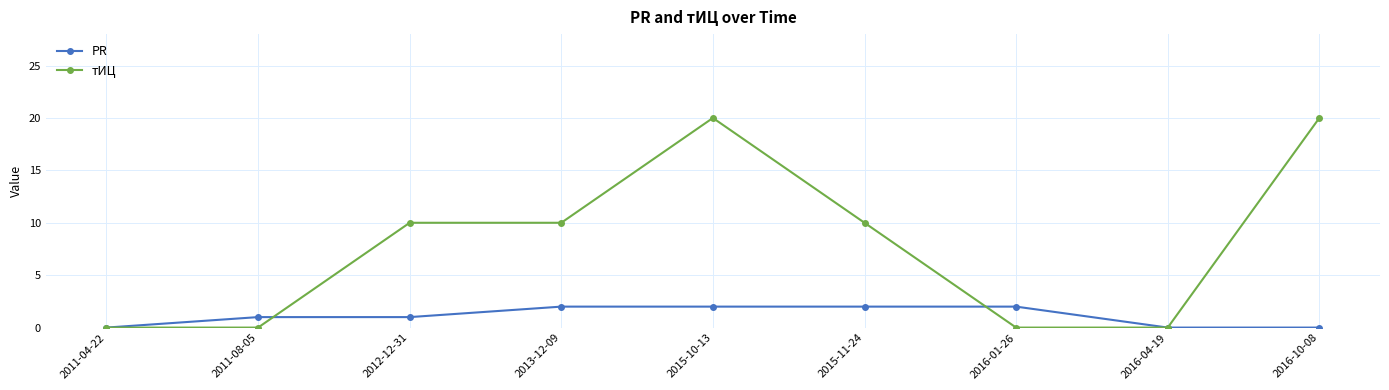

Rank the series by their maximum value, from lowest to highest.

PR, тИЦ